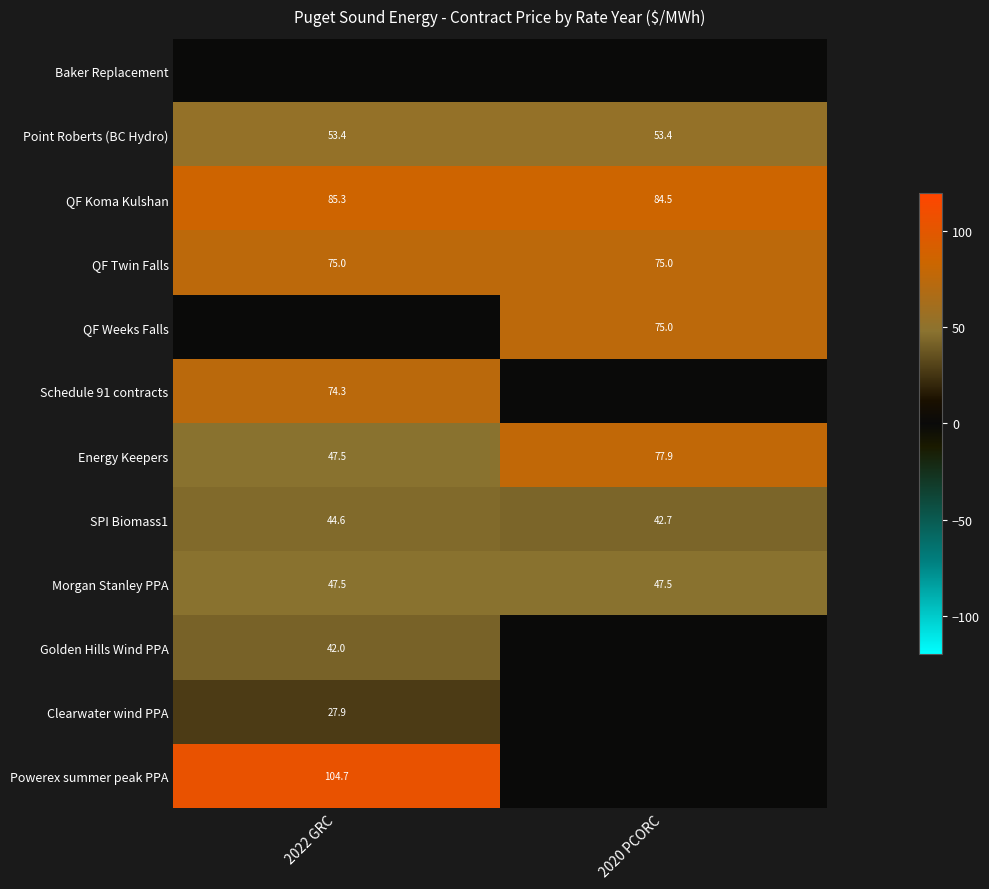

At how many categories does at least one series exceed 35?

2